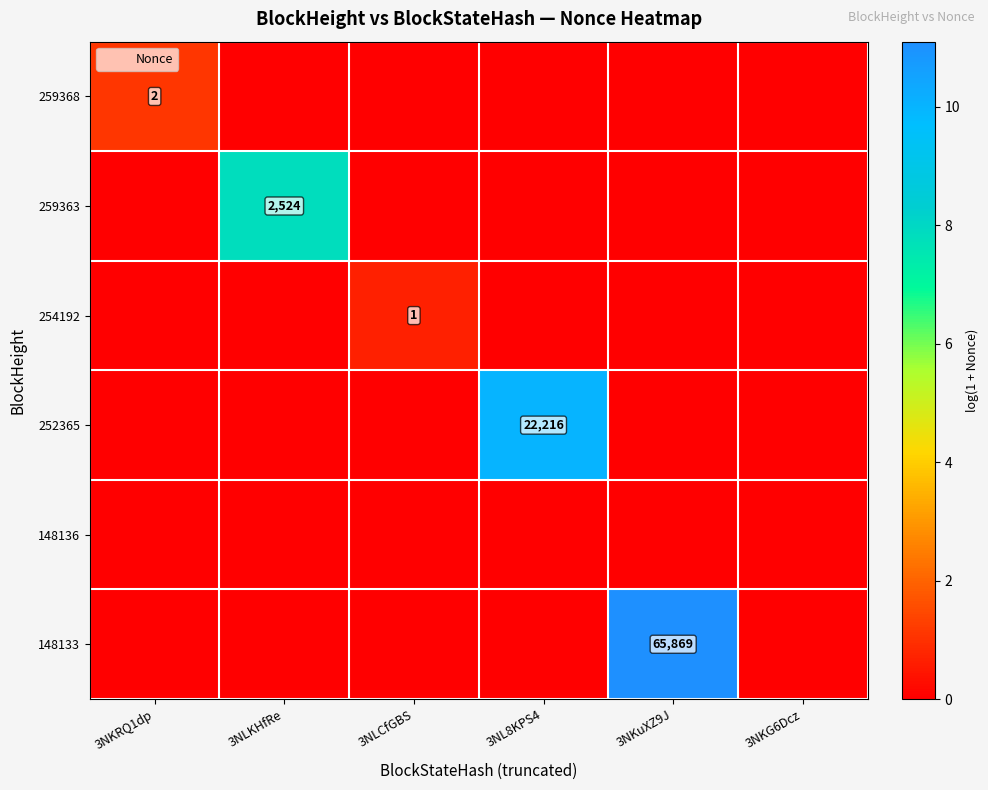

How many categories are shown in the chart?

6